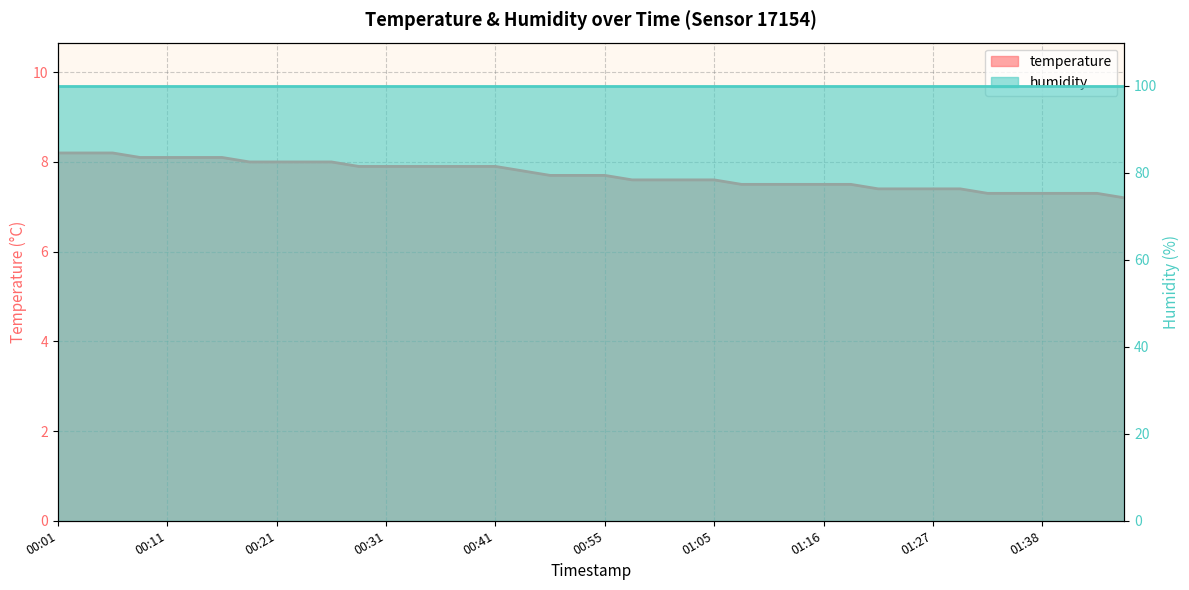

Read the value at 01:41.

7.3